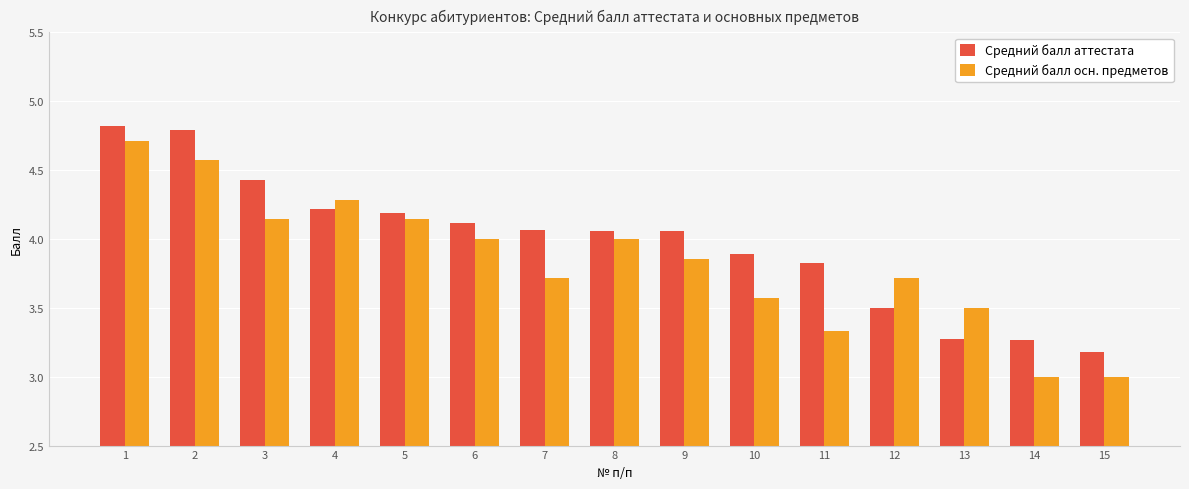

What is the value of the Средний балл аттестата bar at the 2nd from the left?

4.8